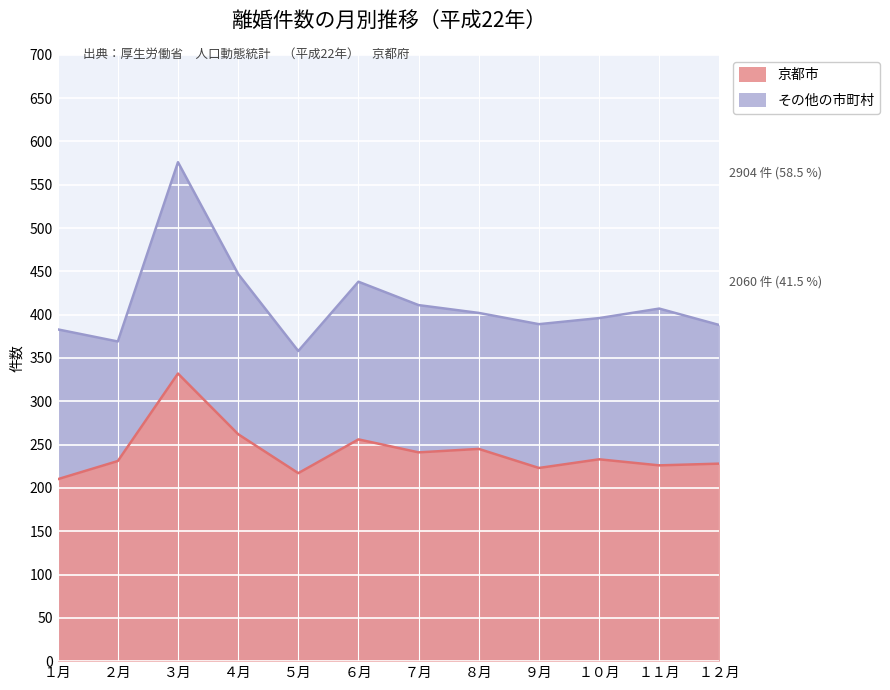

The value at １月 is 339. True or false?

False